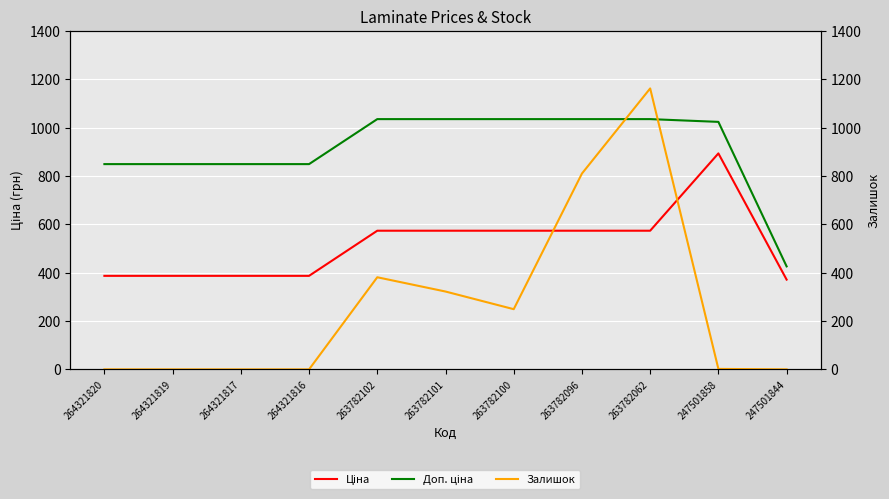

At which label does Доп. ціна reach its peak?

263782102